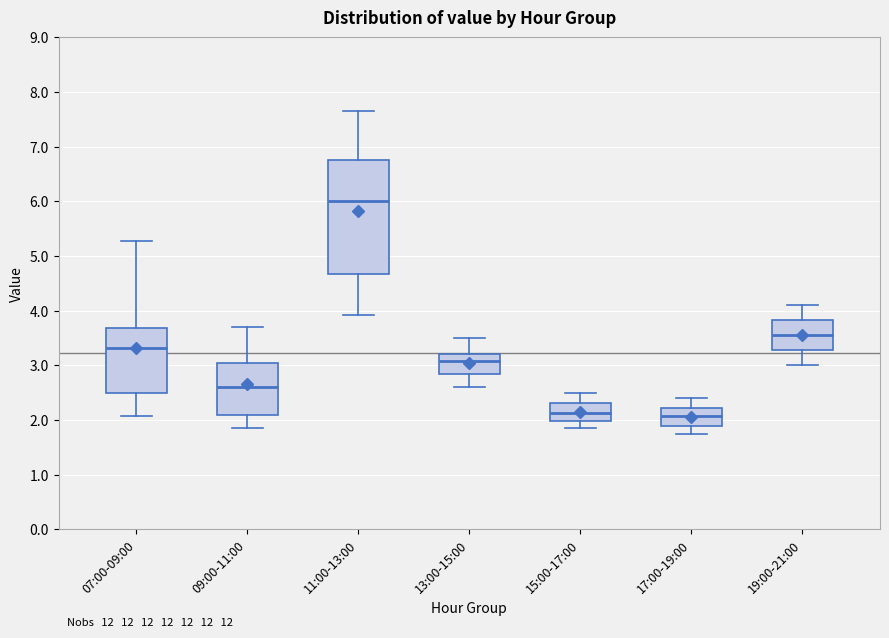

Where does the lower whisker of the box for 11:00-13:00 end on the y-axis? The values are not printed on the chart, so give them approximately, as read against the axis.

3.9